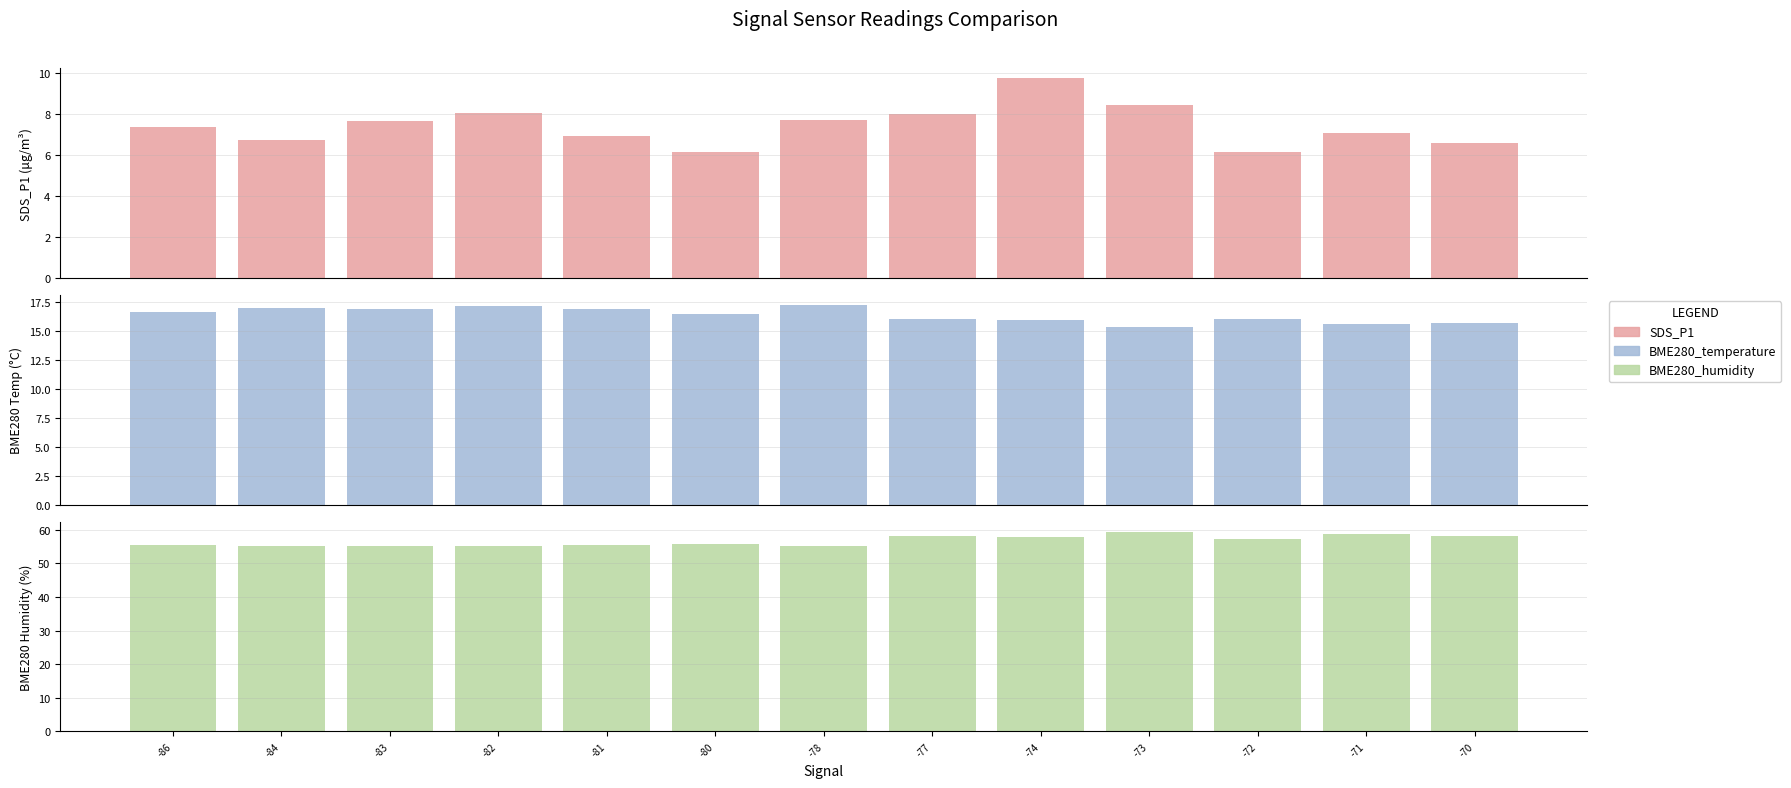

True or false: BME280_humidity has a value of 81.4 at -72.

False